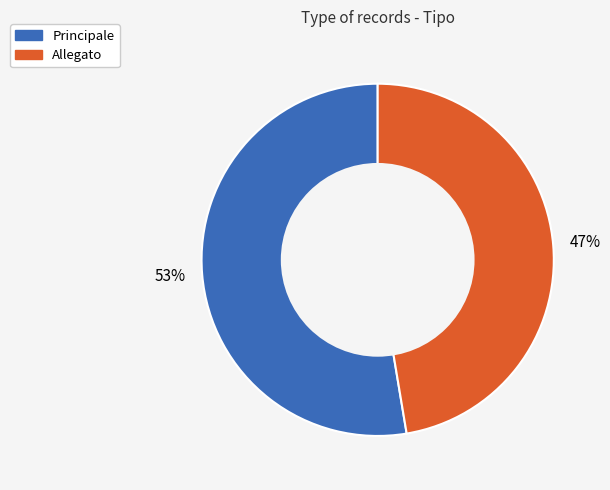

Rank the categories by value from highest to lowest.

Principale, Allegato